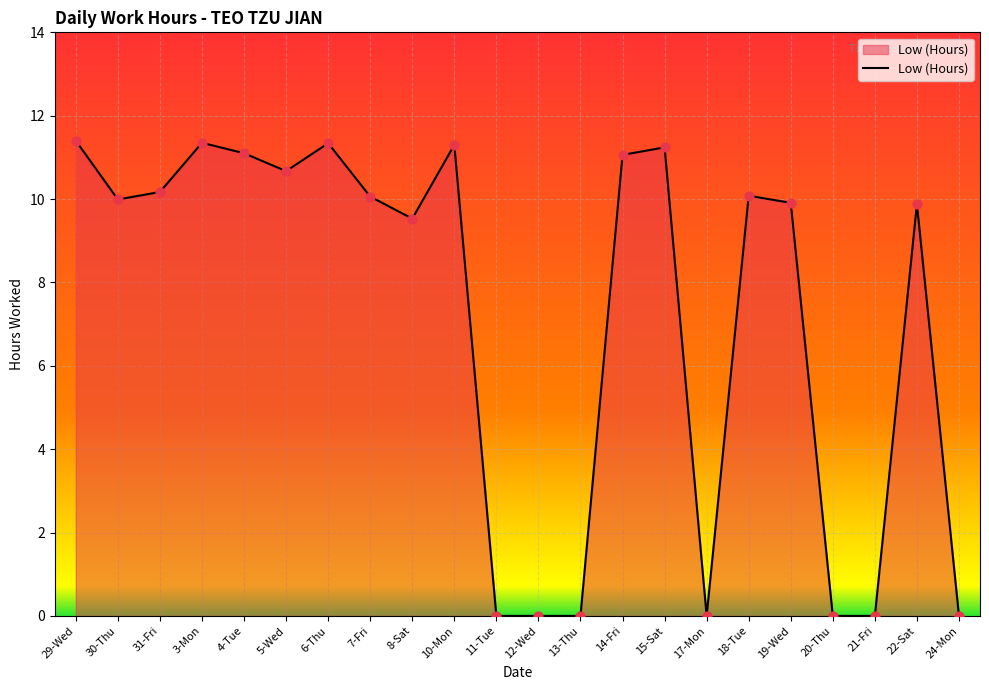

What is the change in value from 7-Fri to 13-Thu?

-10.1